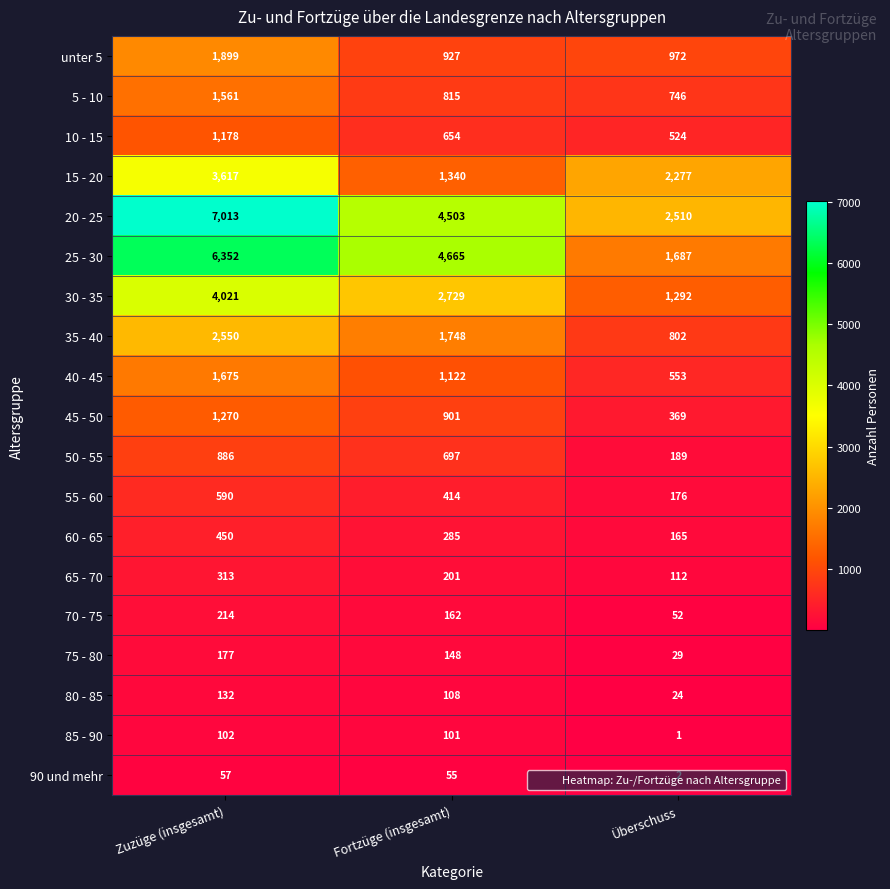

How many data points in 30 - 35 are less than 2729?

1